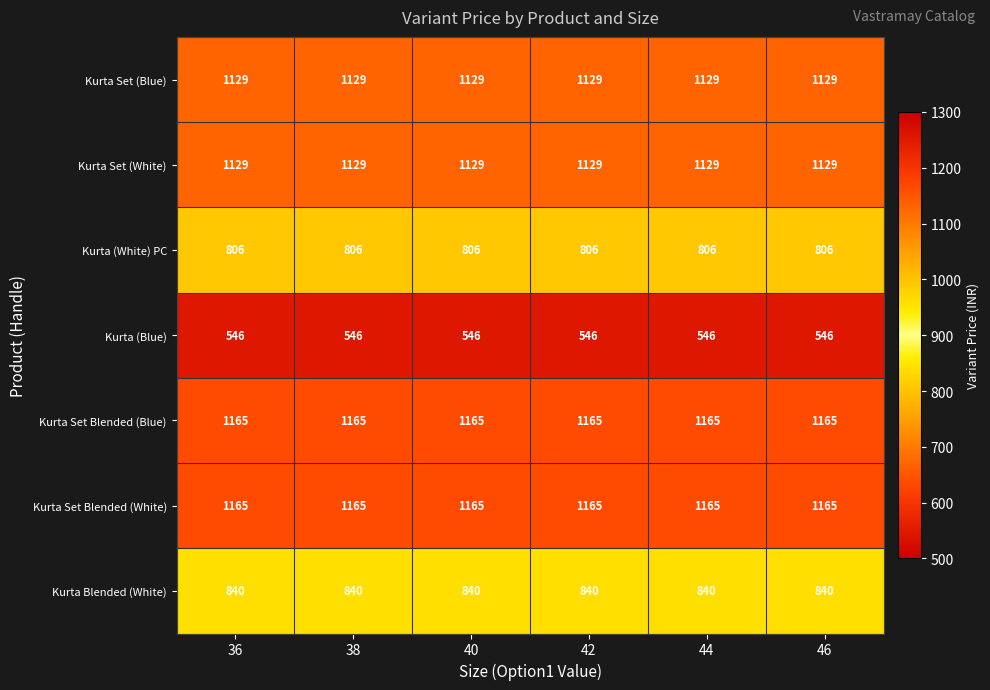

What is the average value of the Kurta Set Blended (White) series?

1165